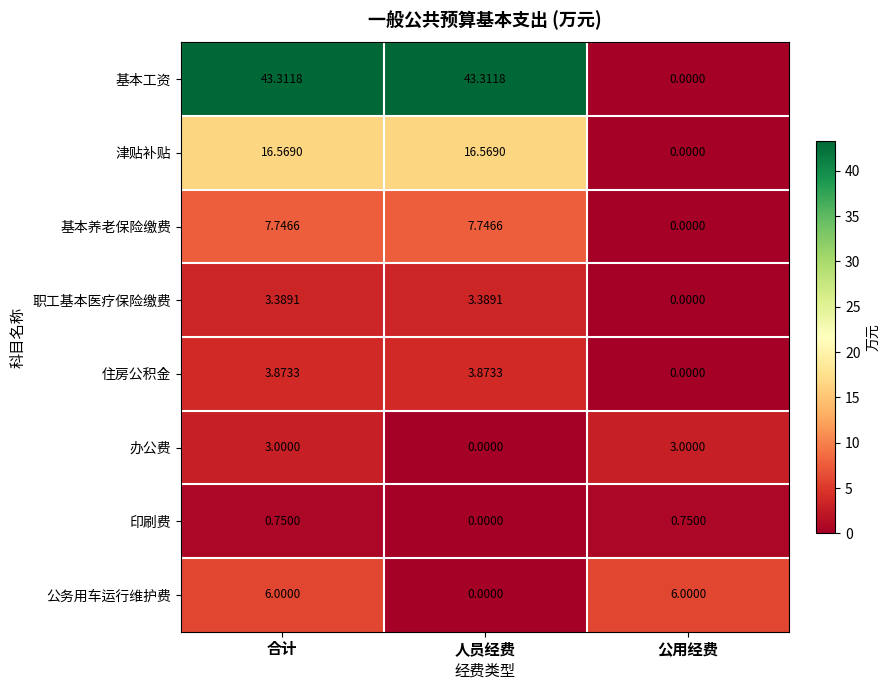

At which label does 职工基本医疗保险缴费 reach its minimum?

公用经费